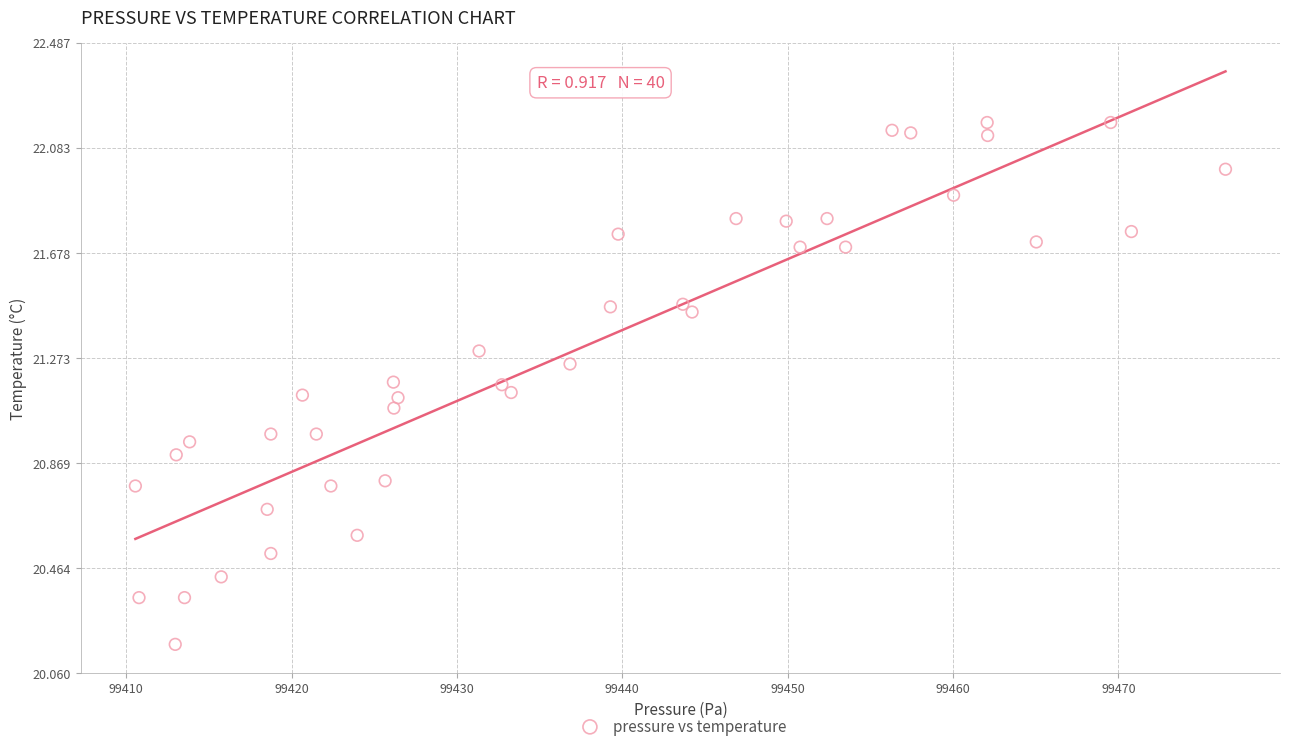

What is the range of X values (max minus min)?

65.9